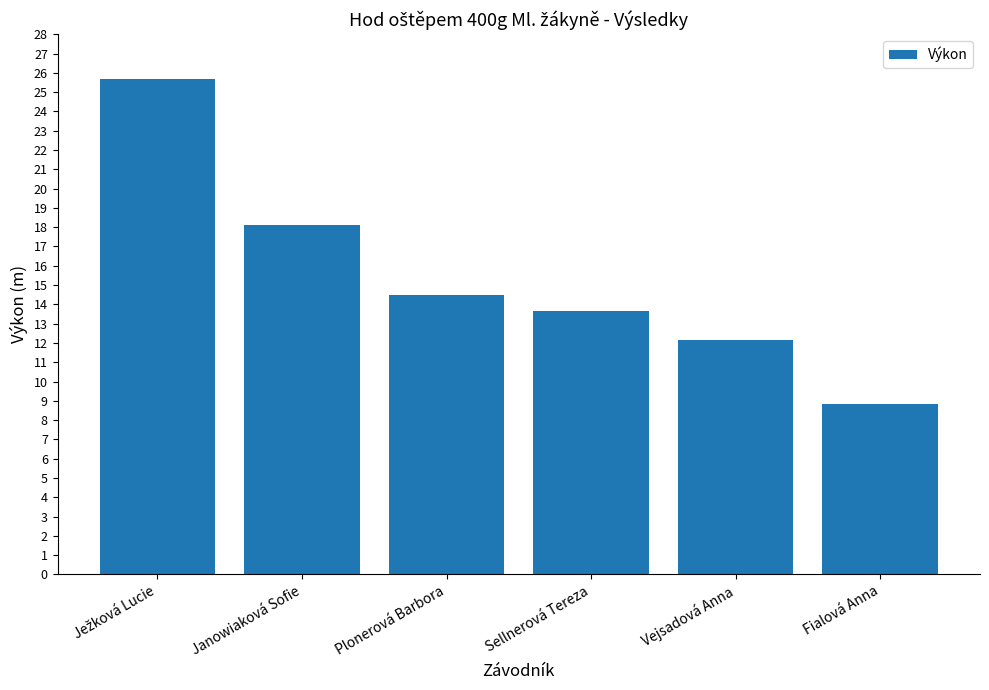

What is the change in value from Plonerová Barbora to Vejsadová Anna?

-2.3